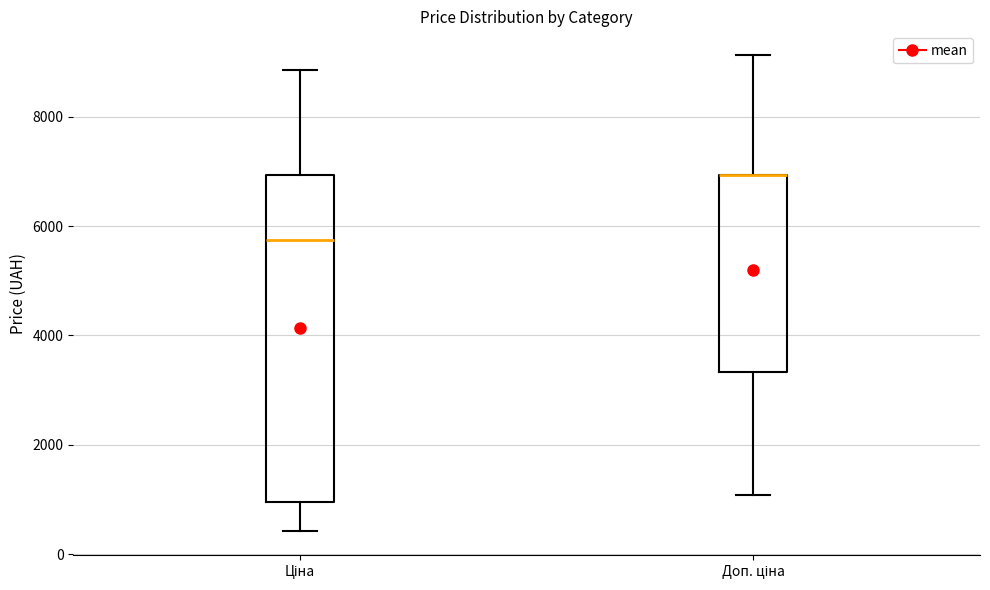

Where is the upper edge of the box for Доп. ціна on the y-axis? The values are not printed on the chart, so give them approximately, as read against the axis.

7000